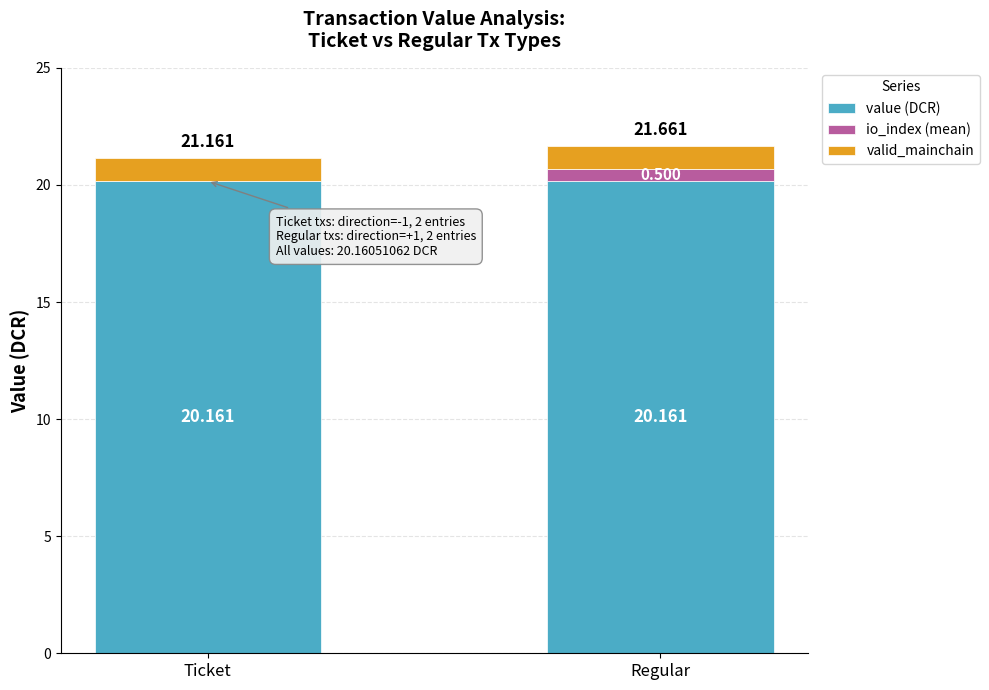

Are the bars grouped side by side (vs. stacked)?

No